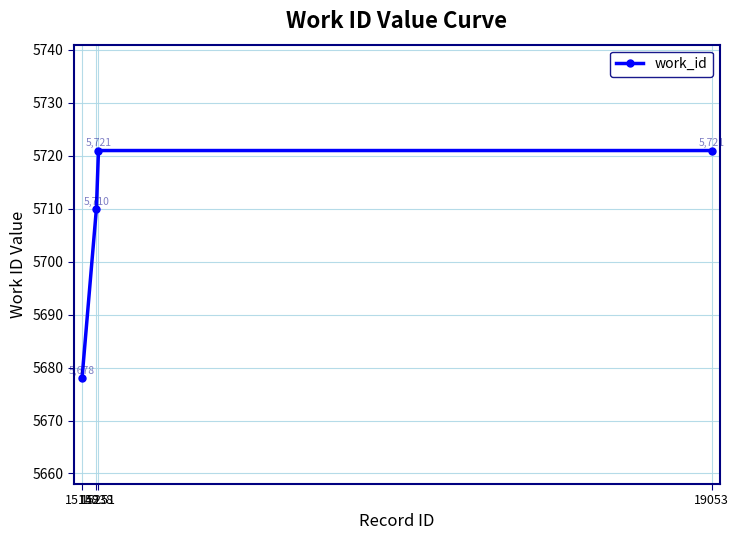

Count the values in the range 5710 to 5721.

3